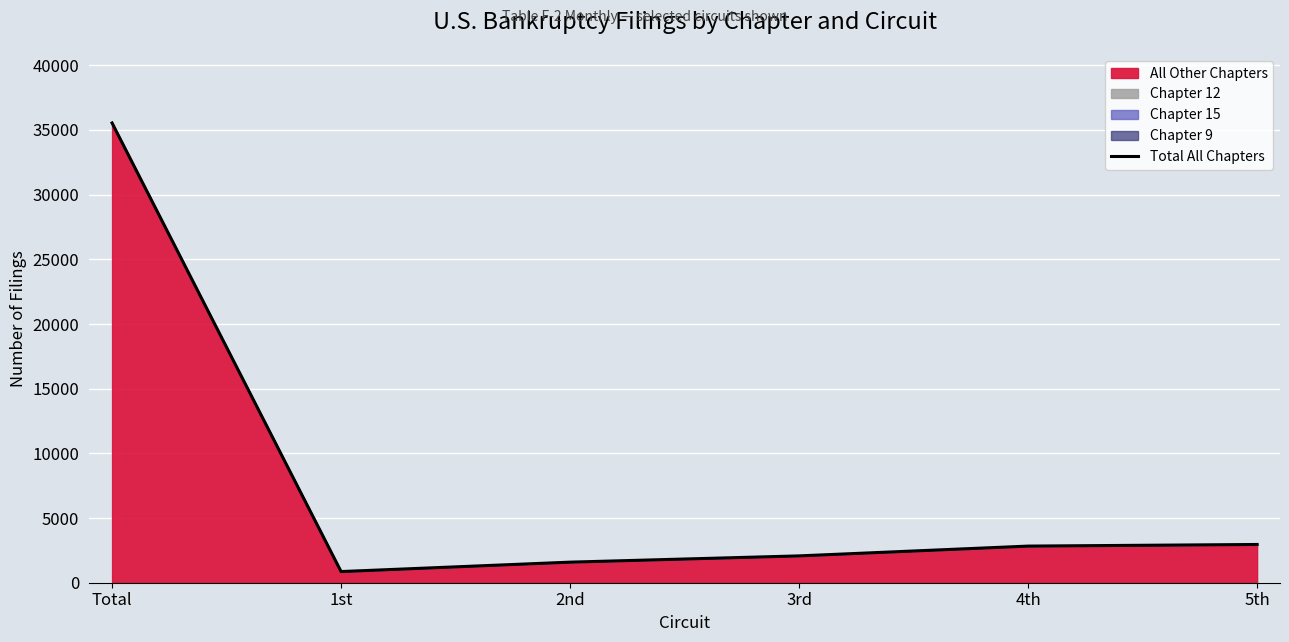

At which category does the data reach its first local valley?

1st